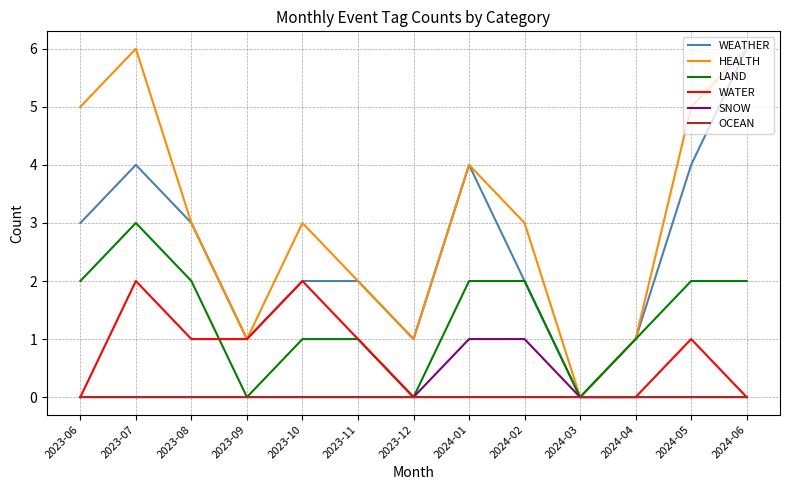

Is the value of WEATHER at 2024-02 greater than the value of OCEAN at 2023-10?

Yes